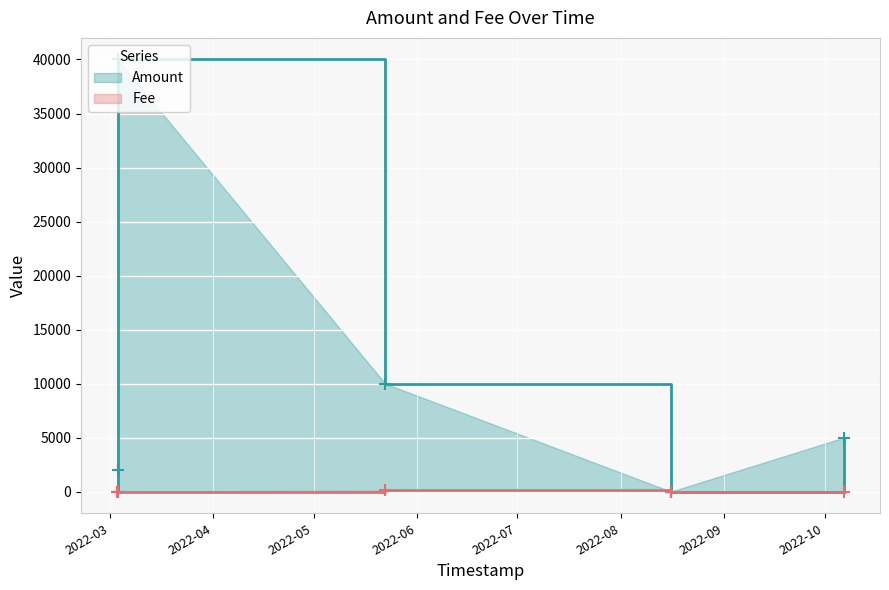

What is the label of the 9th point from the left?

2022-10-06 16:49:08